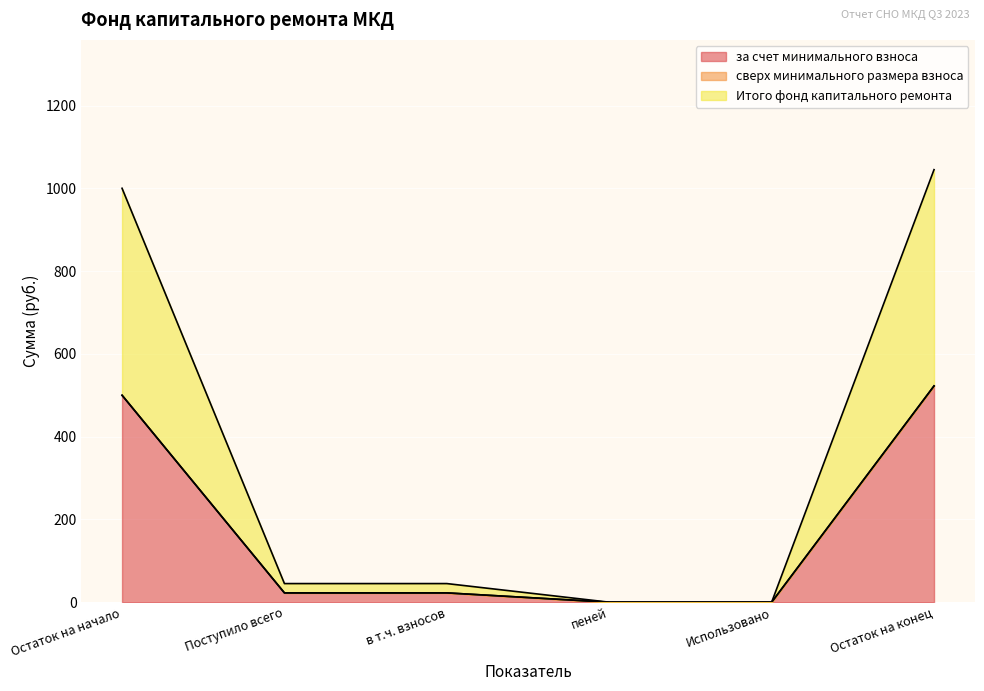

What is the label of the 2nd point from the right?

Использовано